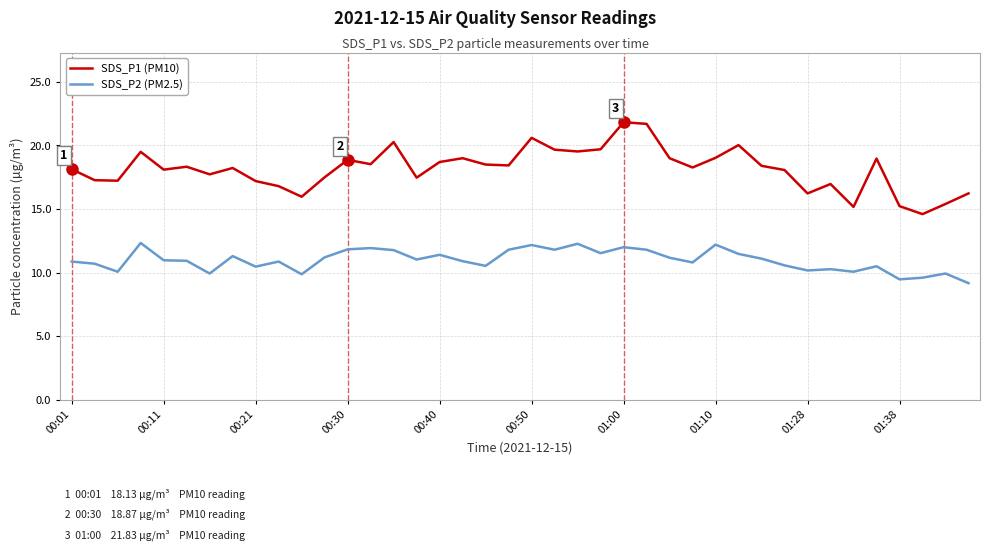

Rank the series by their average value, from lowest to highest.

SDS_P2 (PM2.5), SDS_P1 (PM10)